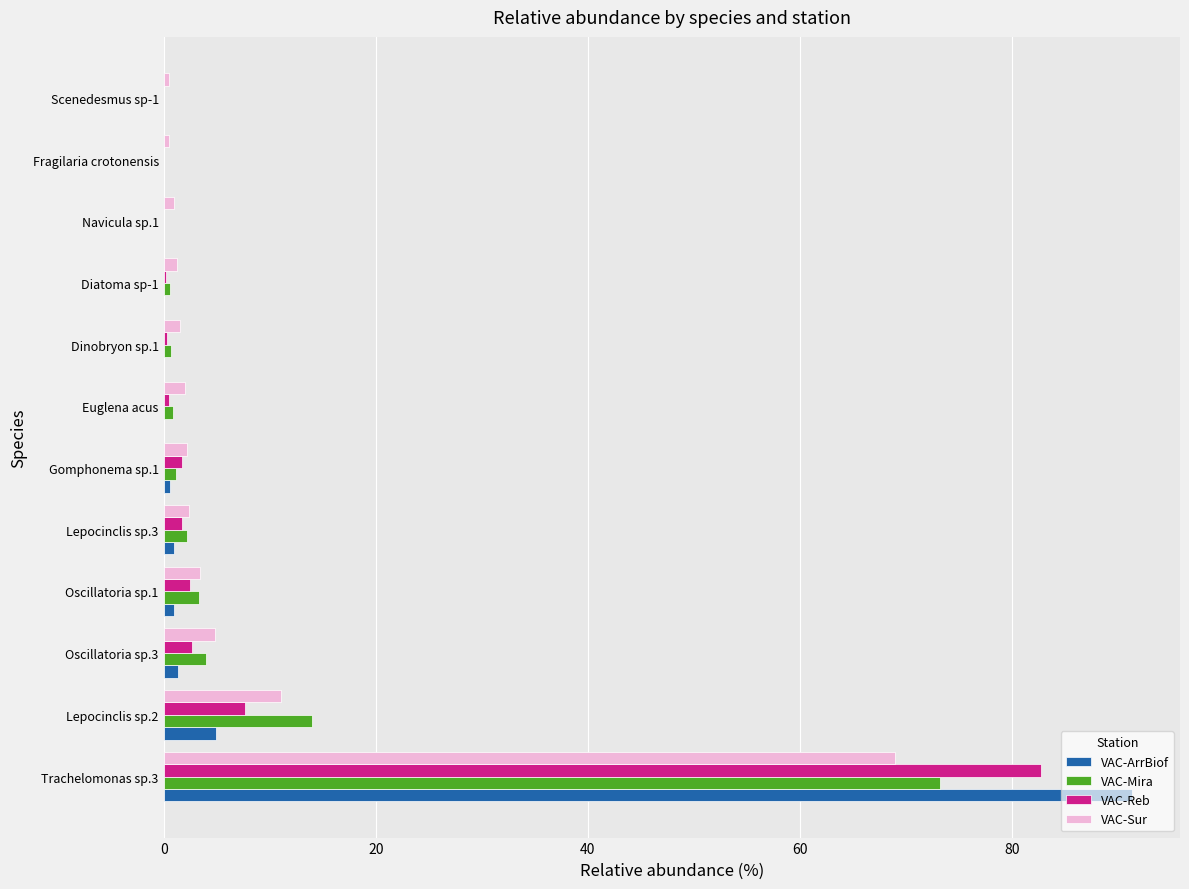

At which category is the sum across all series the highest?

Trachelomonas sp.3